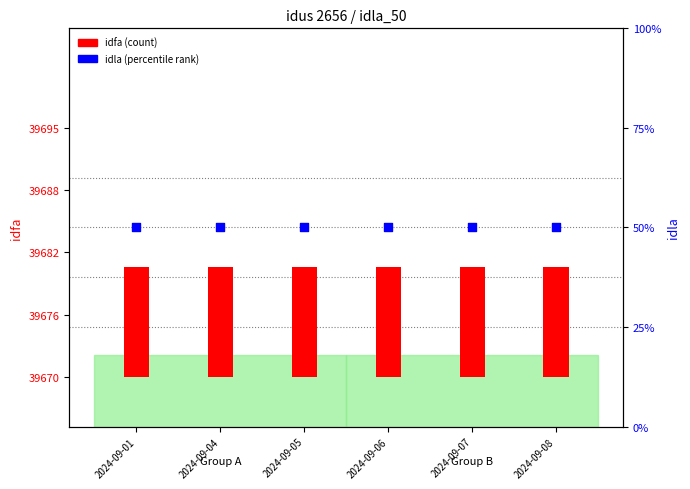

At how many categories does at least one series exceed 31?

6